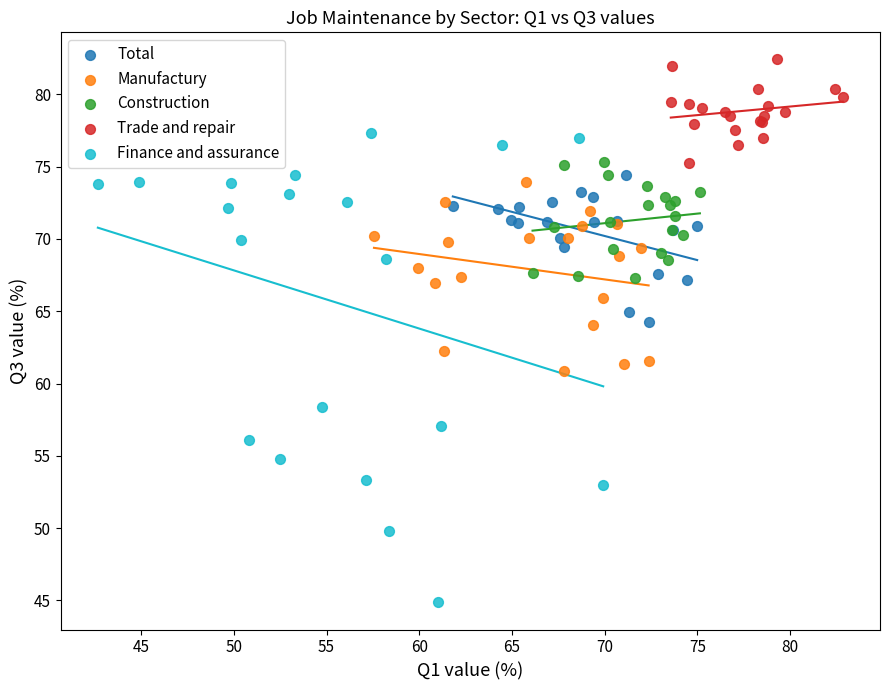

What are all the series names shown in the legend?

Total, Manufactury, Construction, Trade and repair, Finance and assurance